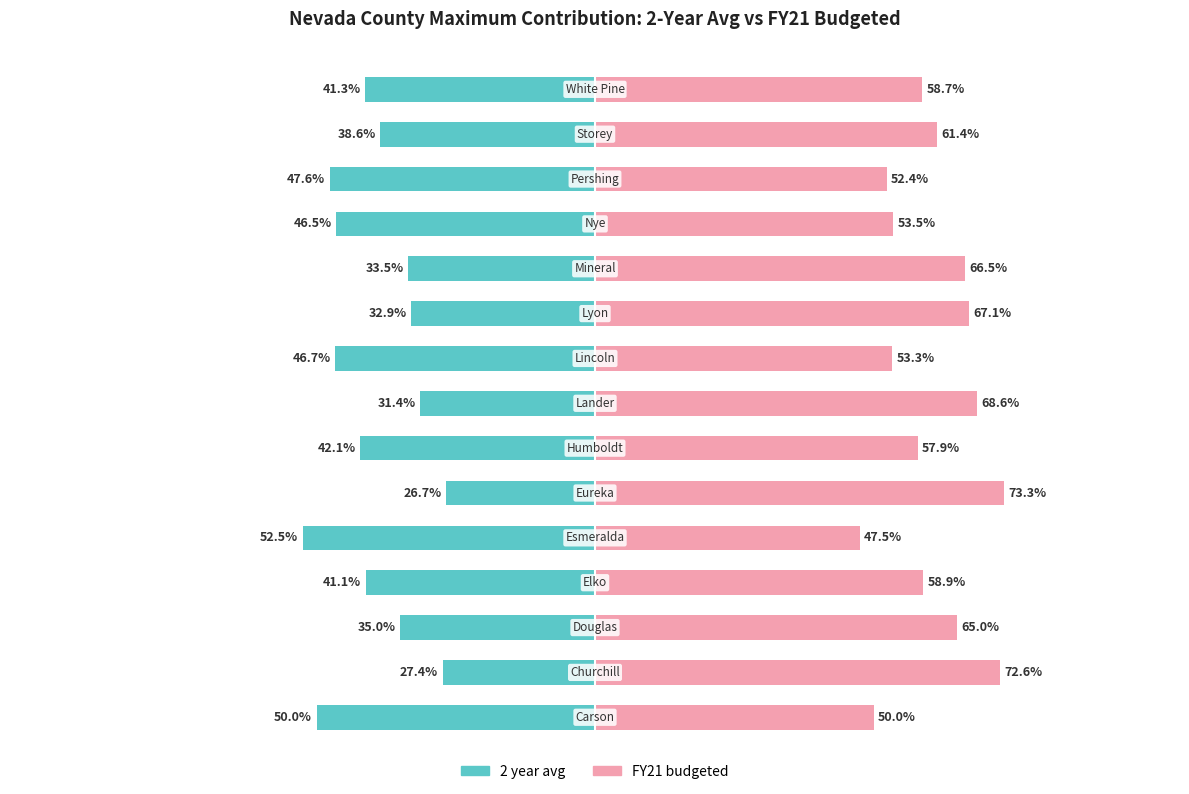

List the series in order of their peak value, lowest first.

2 year avg, FY21 budgeted